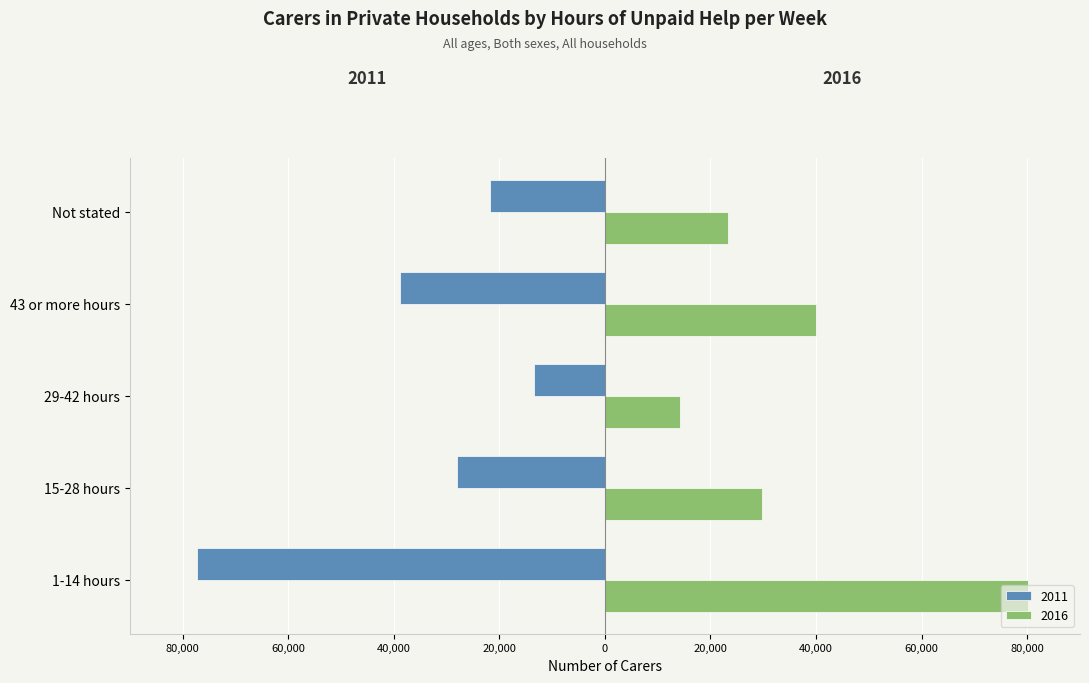

Count the number of data series in this chart.

2